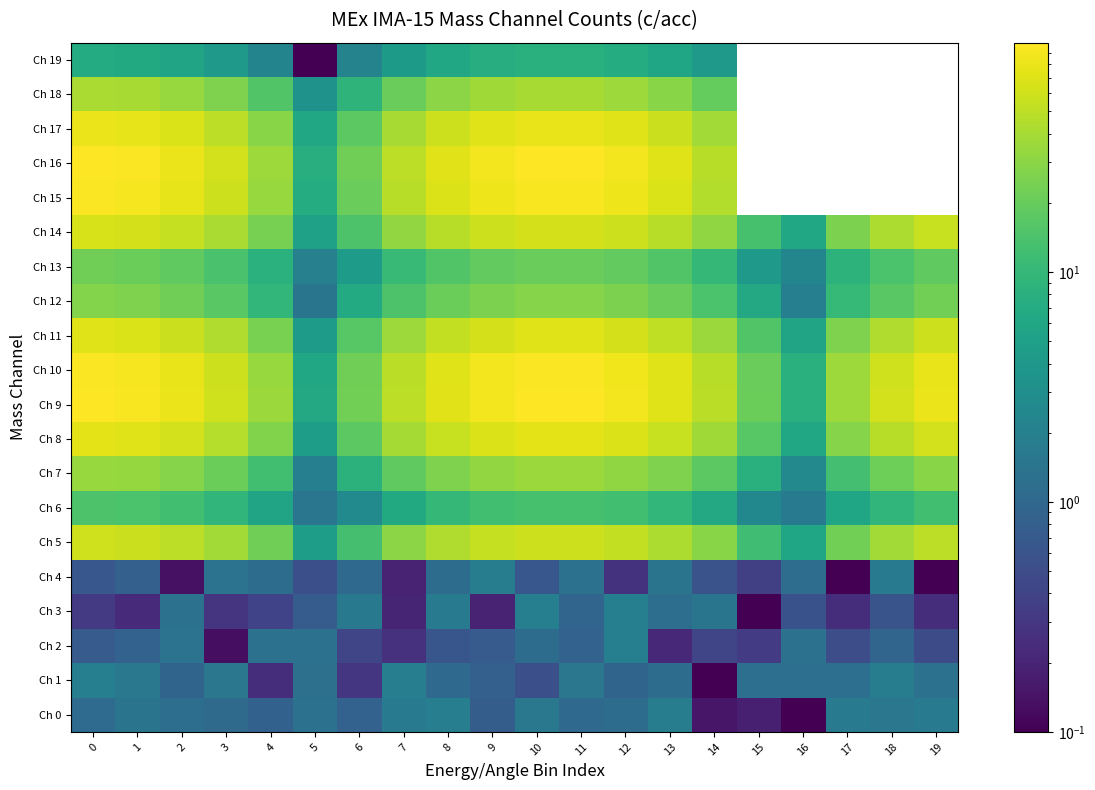

The value of Ch 14 at 2 is 36.3. True or false?

False